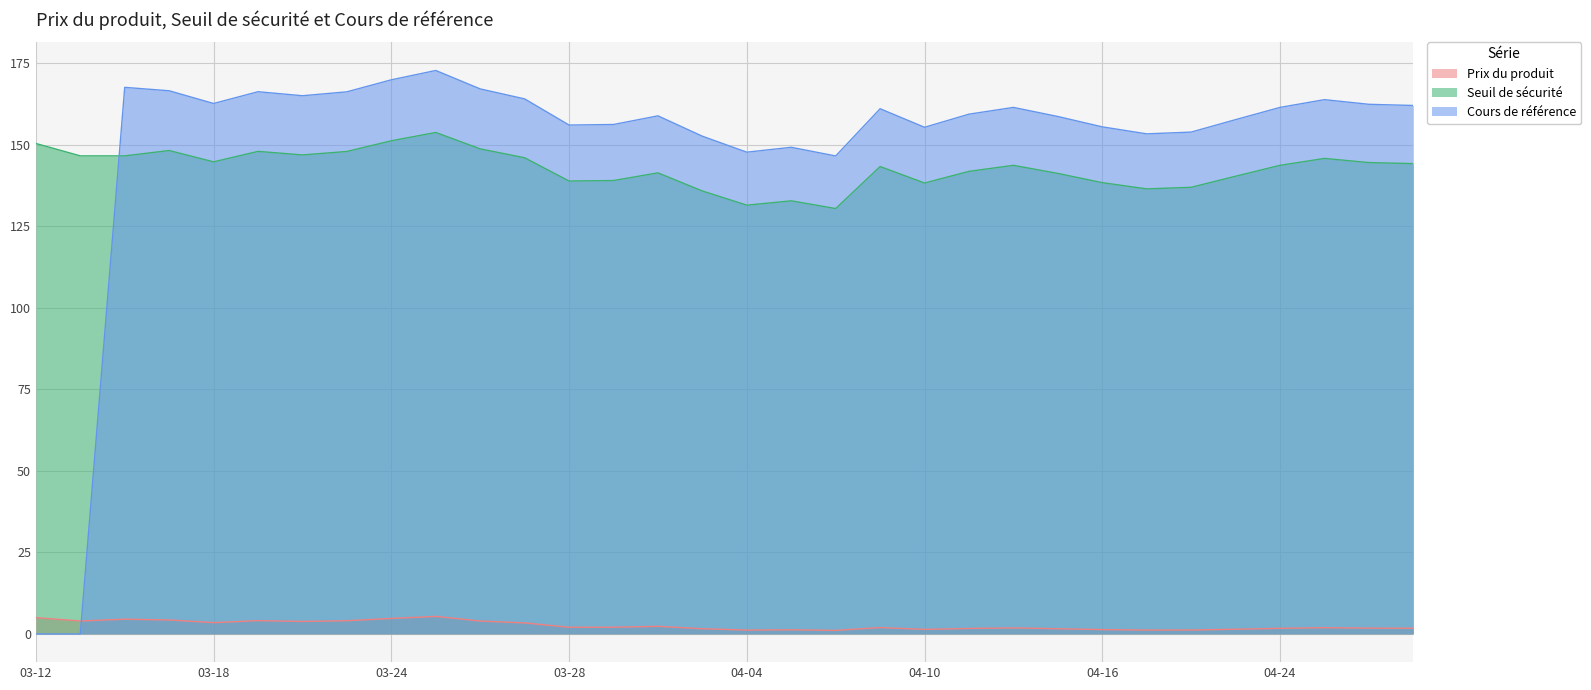

Is it true that Seuil de sécurité equals 138.4 at 04-16?

True